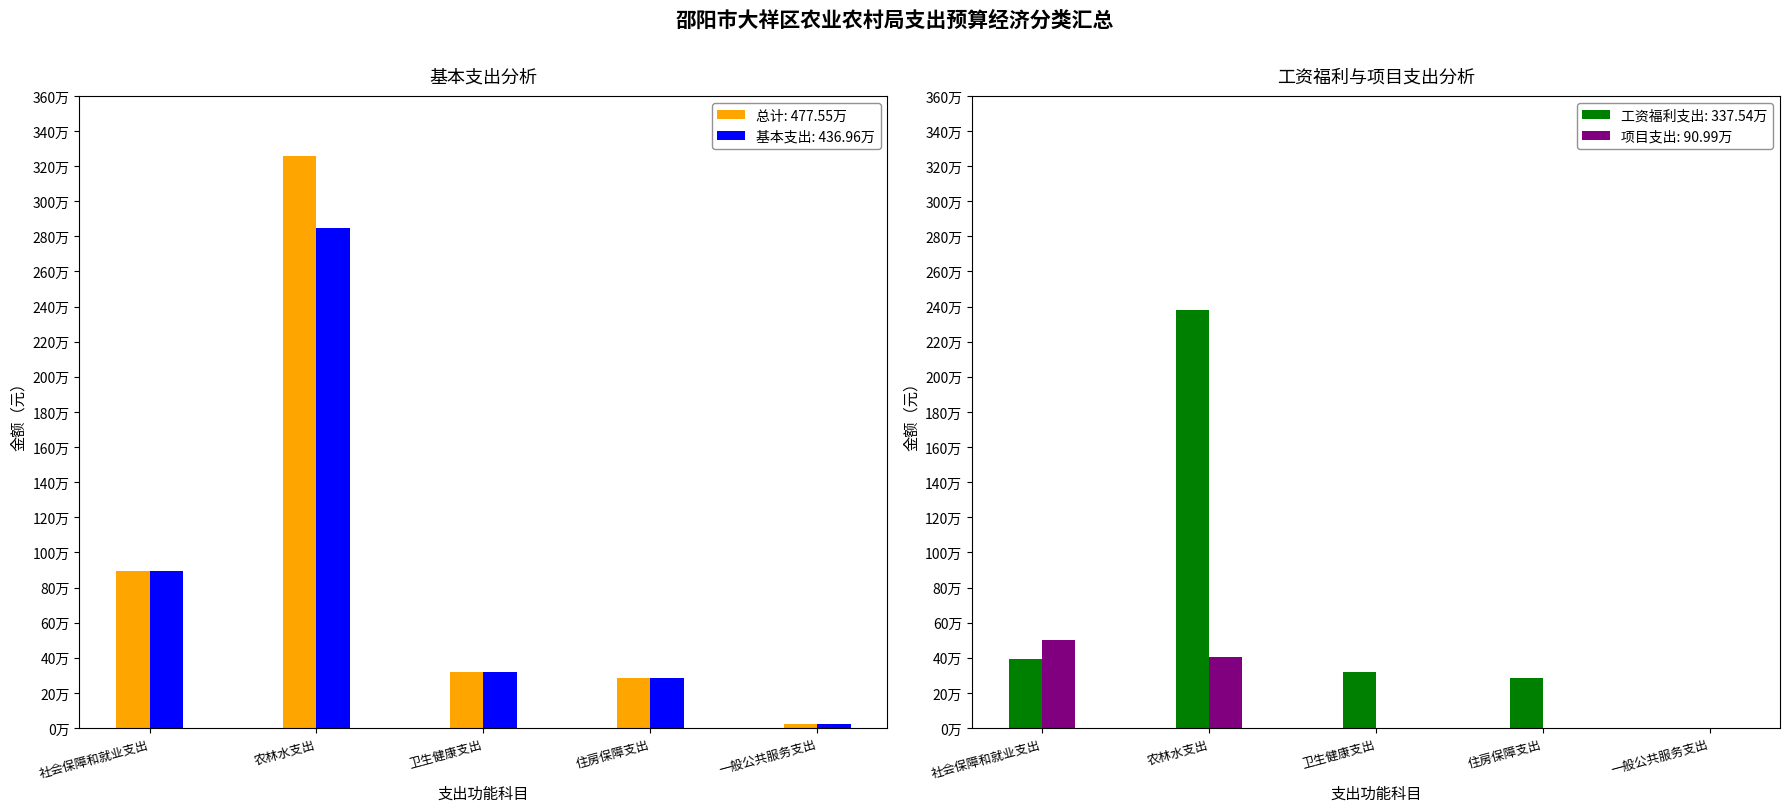

True or false: 总计 has a value of 545058.2 at 卫生健康支出.

False